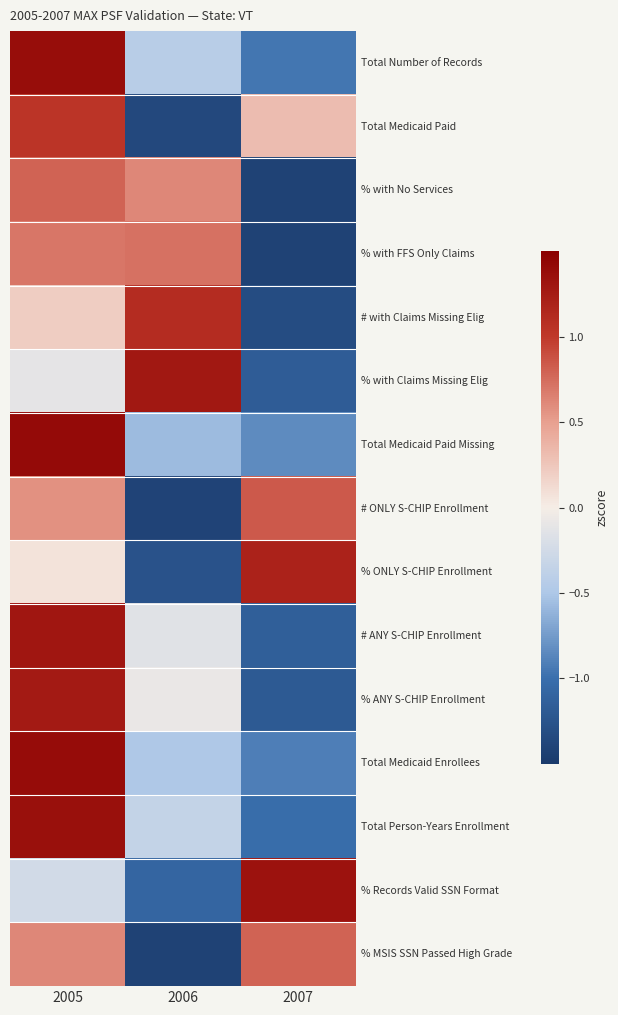

What is the maximum value shown in the chart?

1.4